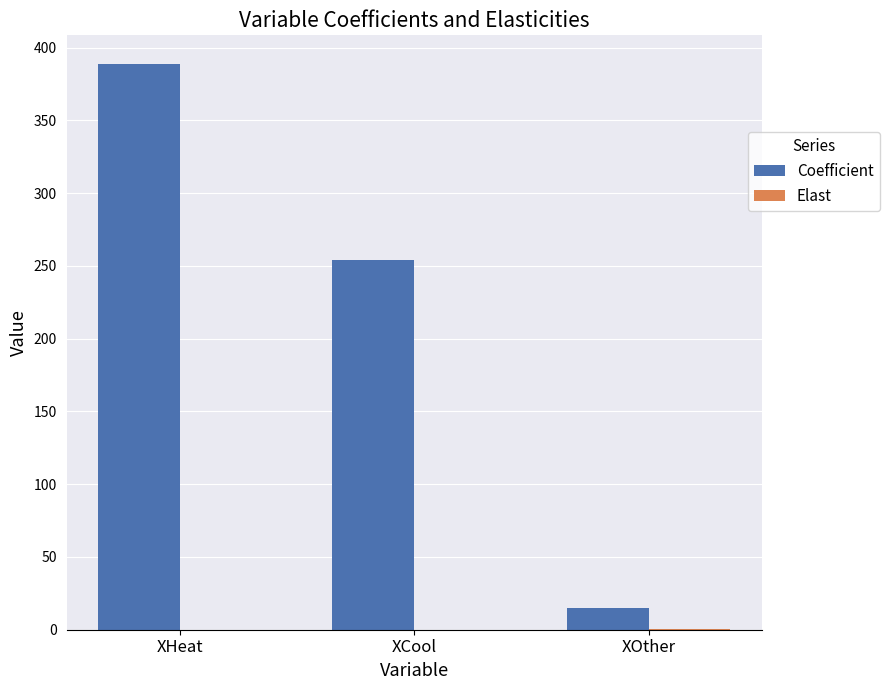

What is the greatest value displayed?

389.1